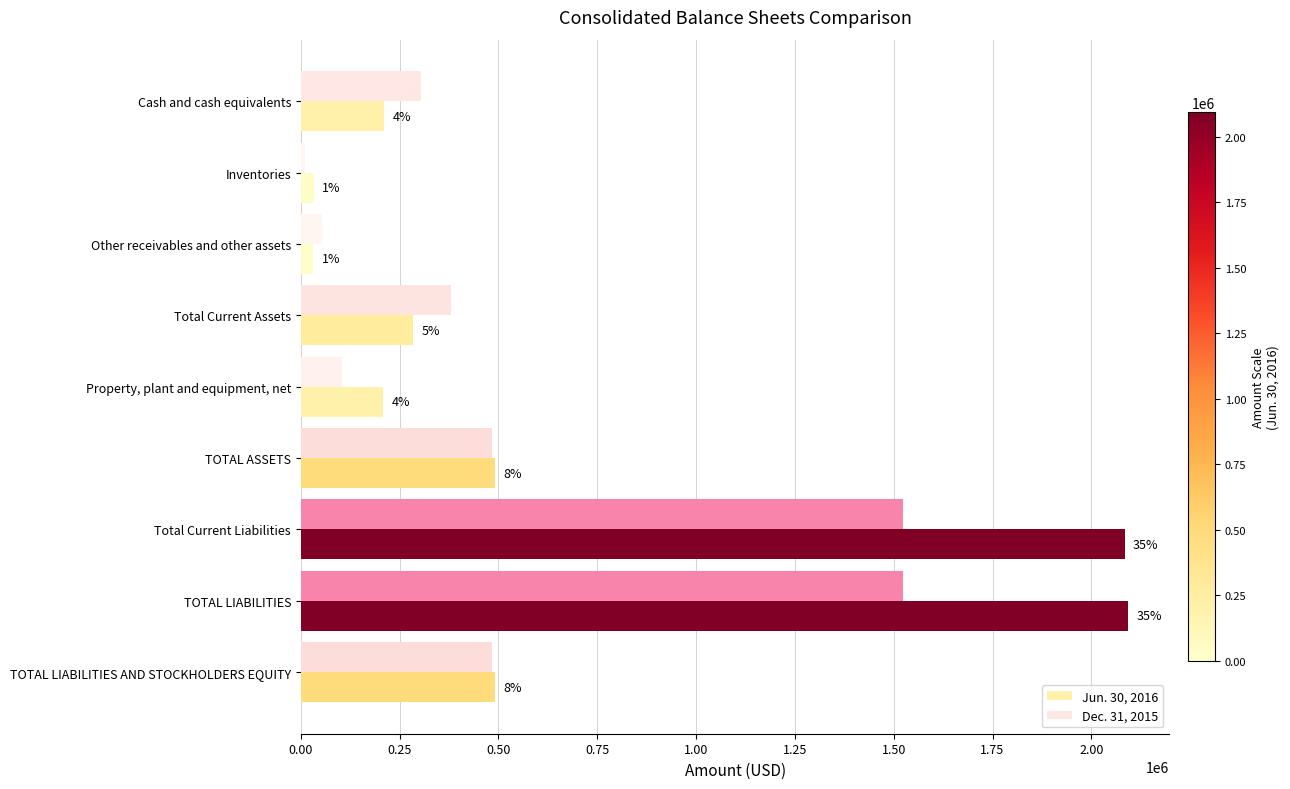

Reading right to left, list all the values displayed in this chart.

Jun. 30, 2016: 492393	2092902	2084777	492393	208509	283884	31875	33060	210825
Dec. 31, 2015: 484153	1523484	1523484	484153	104857	379296	53324	9870	303794